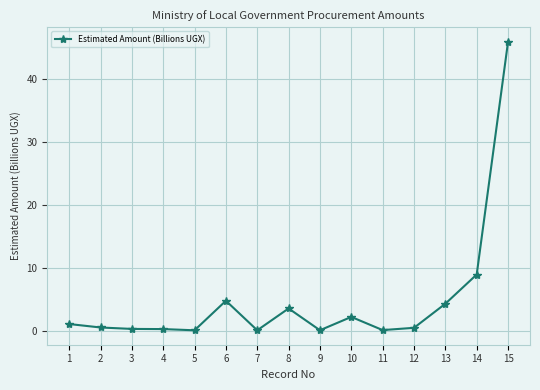

At which label is the value closest to 23?

14